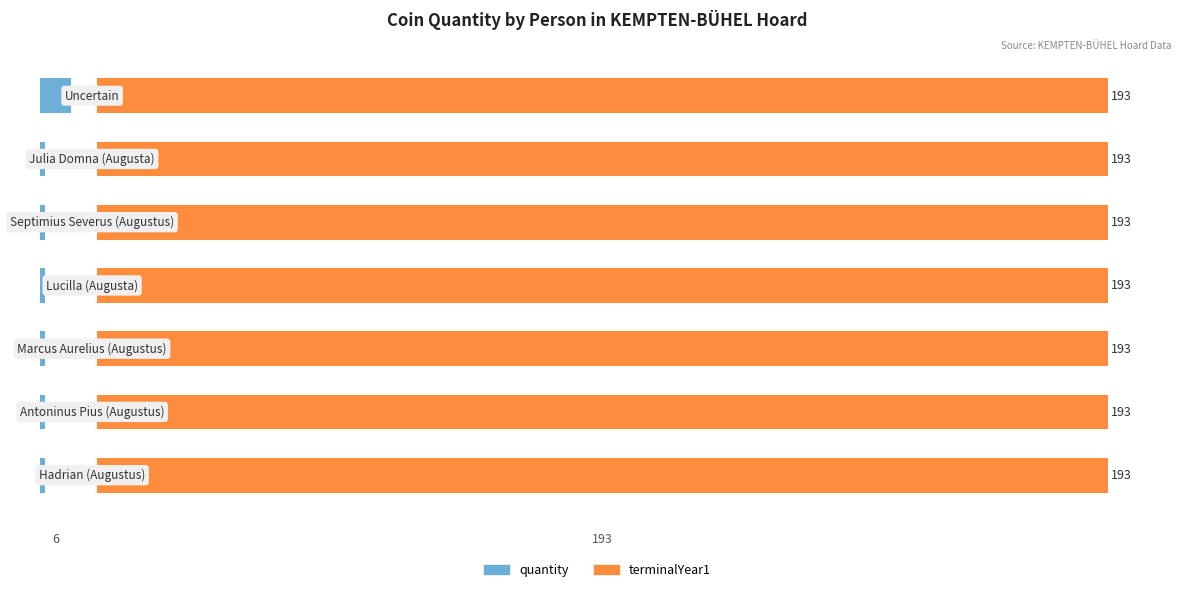

Are the bars grouped side by side (vs. stacked)?

Yes